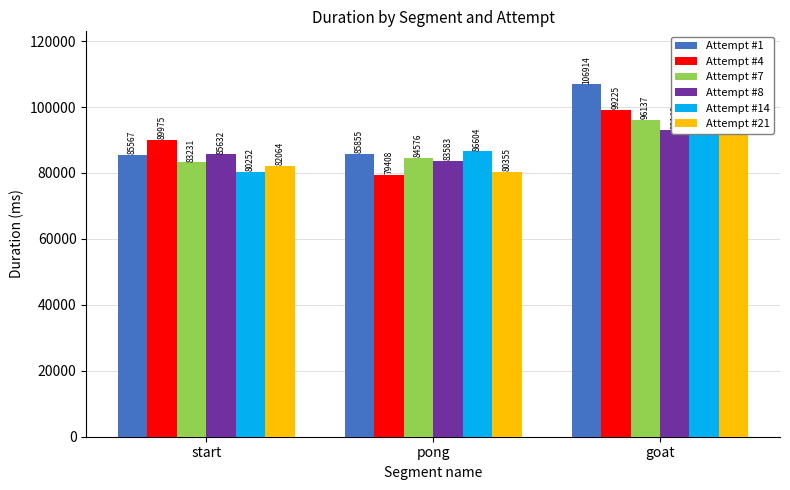

Reading left to right, what are all the values shown in this chart?

Attempt #1: 85567	85855	106914
Attempt #4: 89975	79408	99225
Attempt #7: 83231	84576	96137
Attempt #8: 85632	83583	93146
Attempt #14: 80252	86604	96904
Attempt #21: 82064	80355	96131